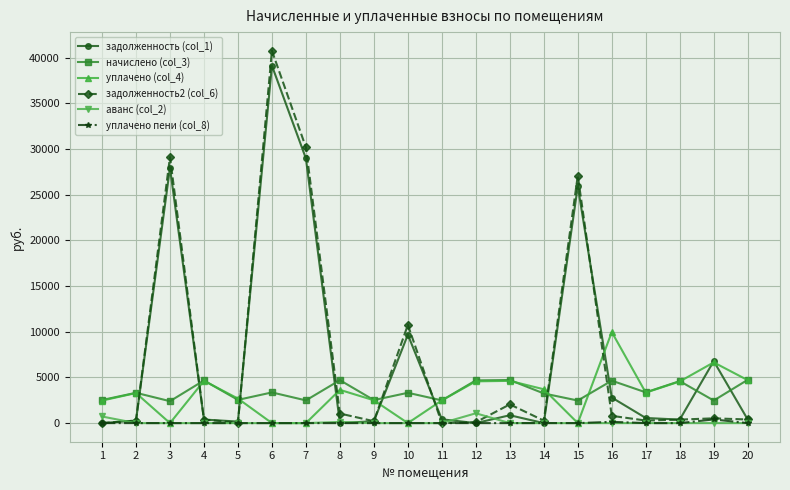

What is the maximum value for задолженность2 (col_6)?

40747.8